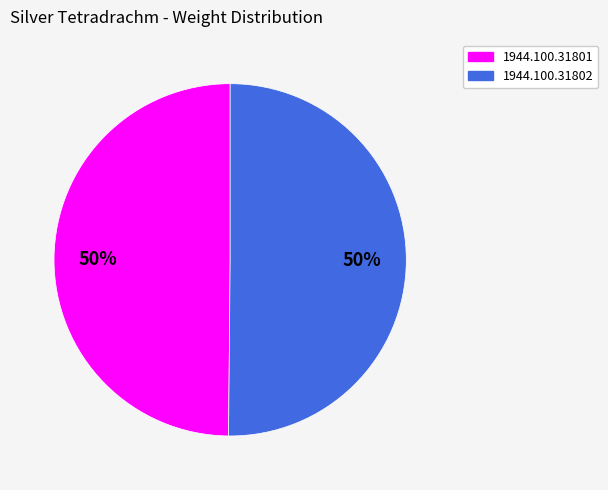

To the nearest percent, what portion does 1944.100.31801 represent?

50%